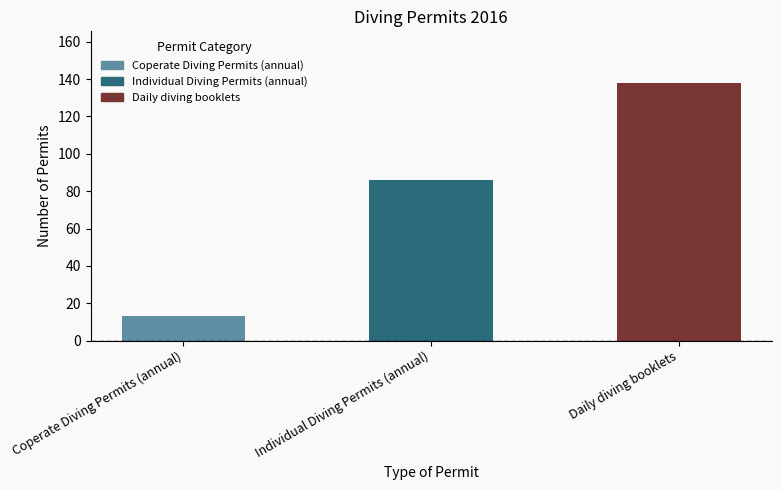

Which has a higher value, Coperate Diving Permits (annual) or Daily diving booklets?

Daily diving booklets